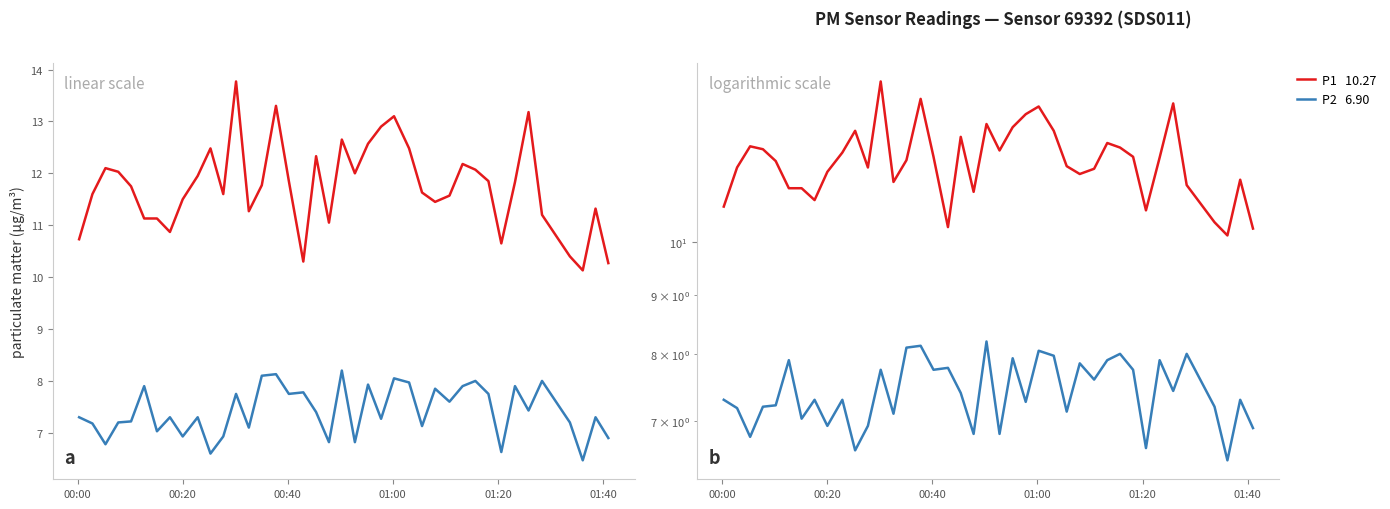

Is this an area chart (filled region under the line)?

No